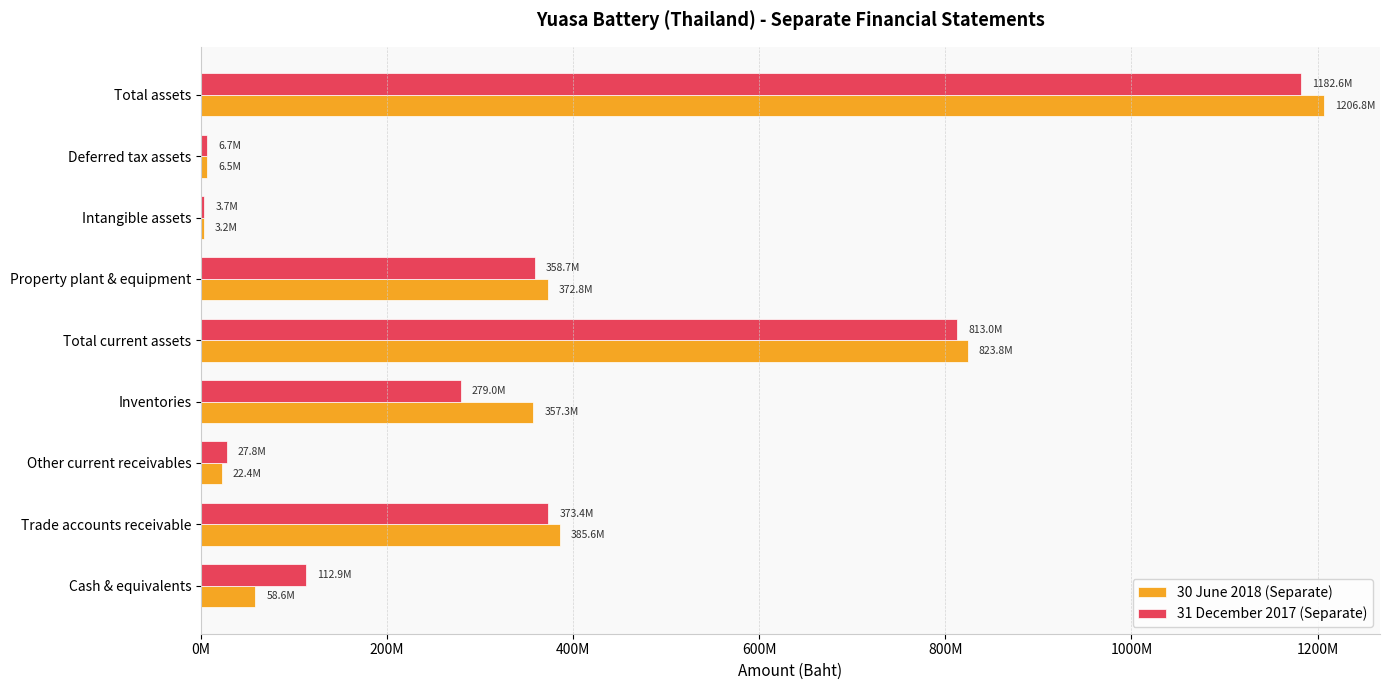

What are all the series names shown in the legend?

30 June 2018 (Separate), 31 December 2017 (Separate)